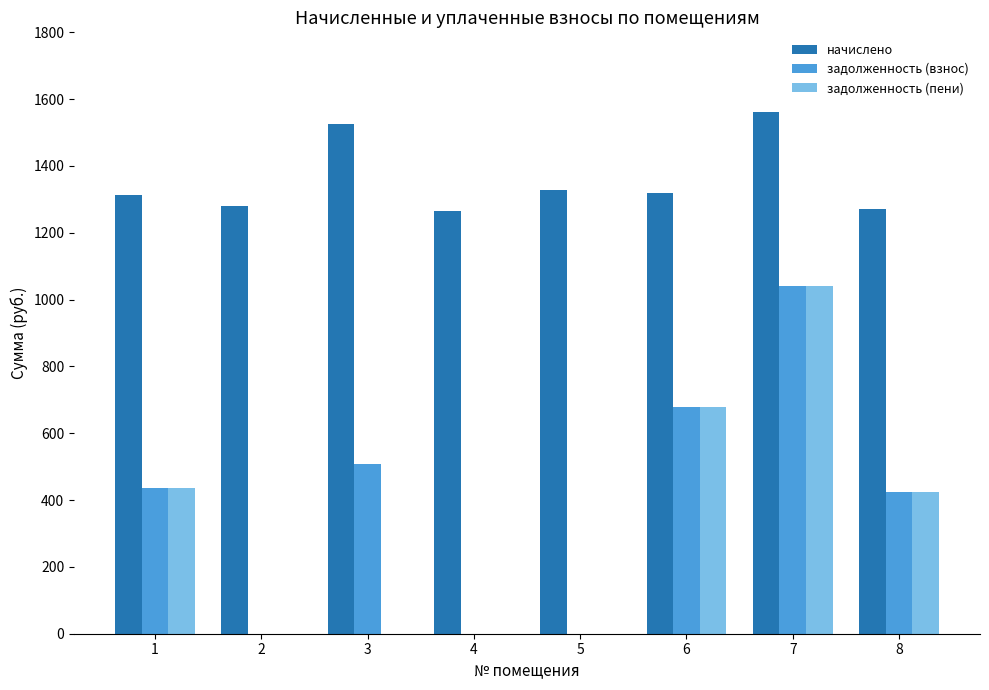

Between 1 and 3, which series saw the biggest shift?

задолженность (пени)